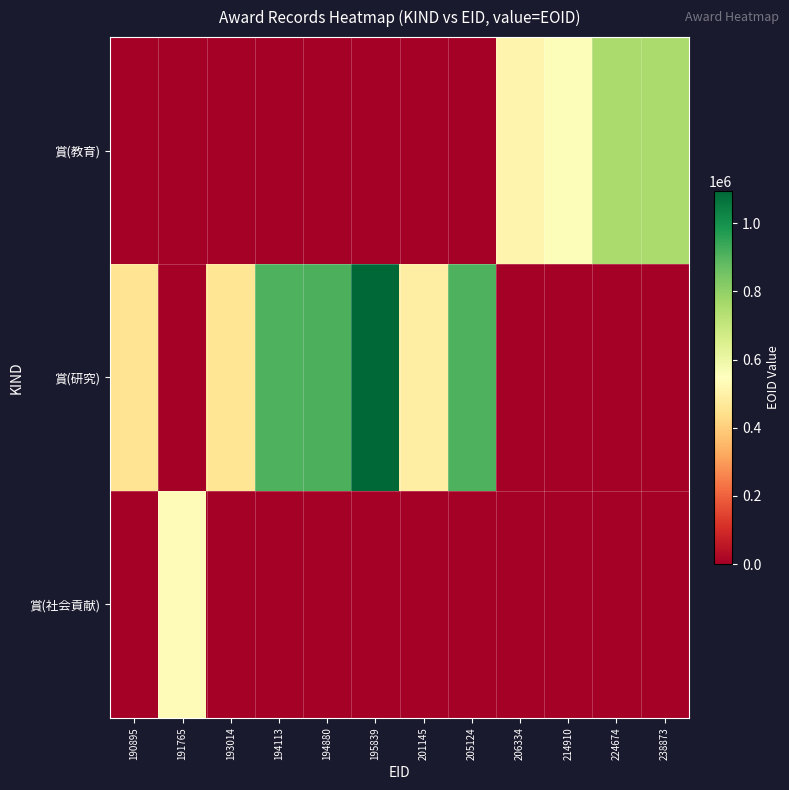

Reading left to right, transcribe all the data shown in this chart.

賞(教育): 190895=0	191765=0	193014=0	194113=0	194880=0	195839=0	201145=0	205124=0	206334=512492	214910=559063	224674=753761	238873=753760
賞(研究): 190895=456918	191765=0	193014=460819	194113=910795	194880=914512	195839=1094947	201145=488917	205124=910796	206334=0	214910=0	224674=0	238873=0
賞(社会貢献): 190895=0	191765=535076	193014=0	194113=0	194880=0	195839=0	201145=0	205124=0	206334=0	214910=0	224674=0	238873=0